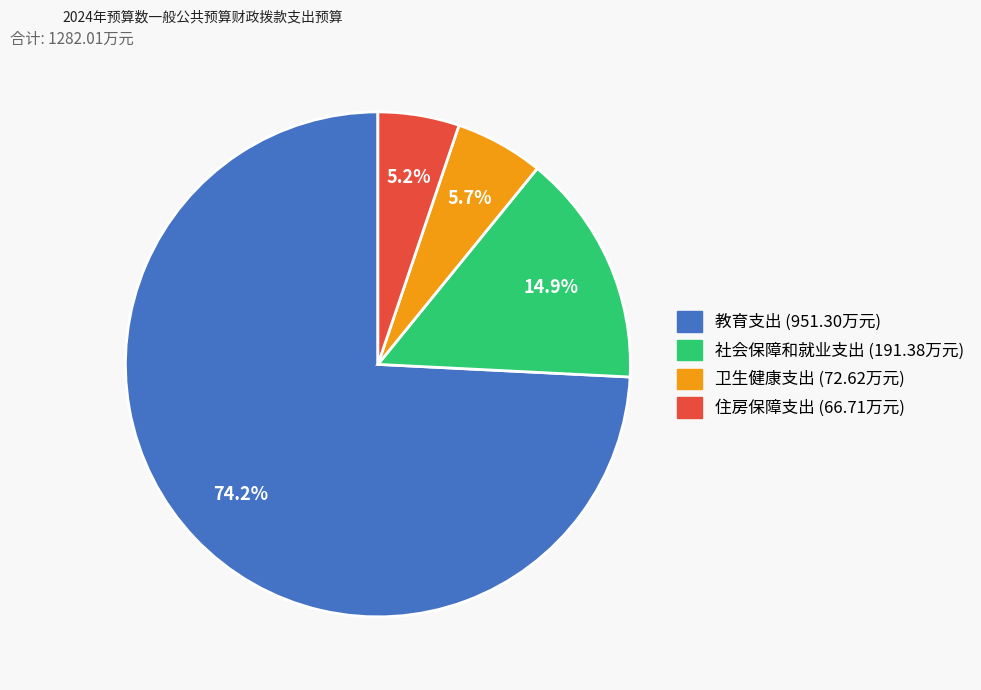

Does any single category account for the majority?

Yes